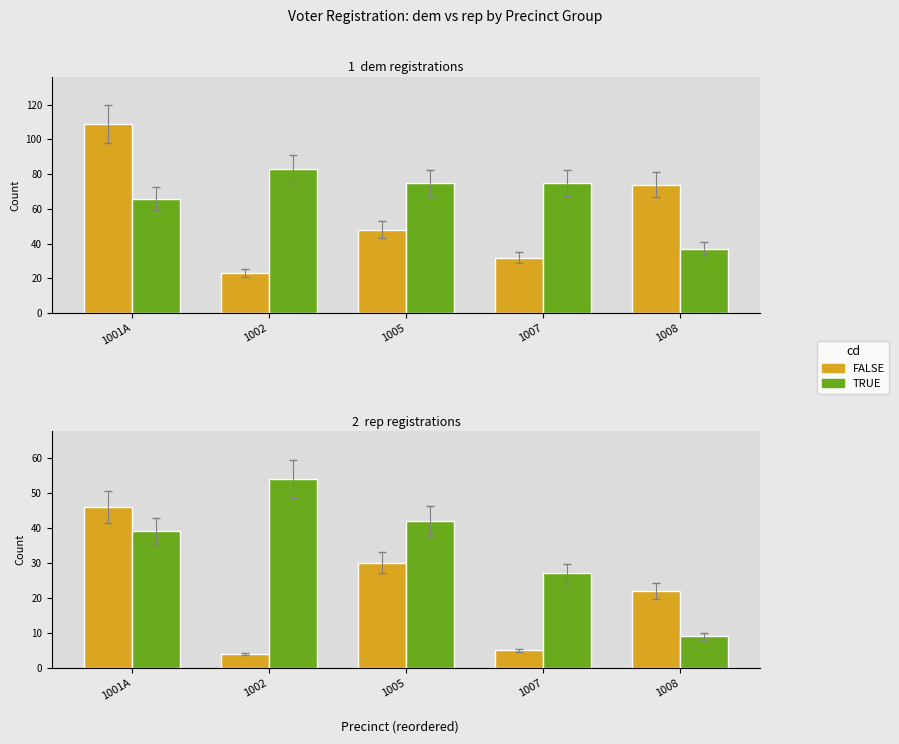

Is it true that TRUE equals 64 at 1005?

False